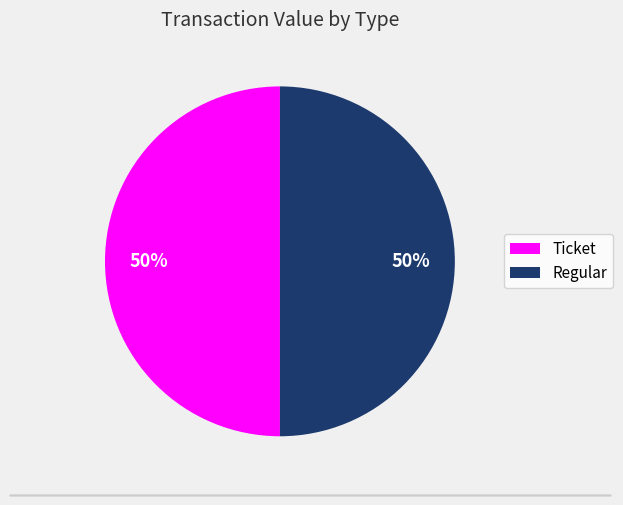

True or false: Ticket accounts for 37% of the total.

False